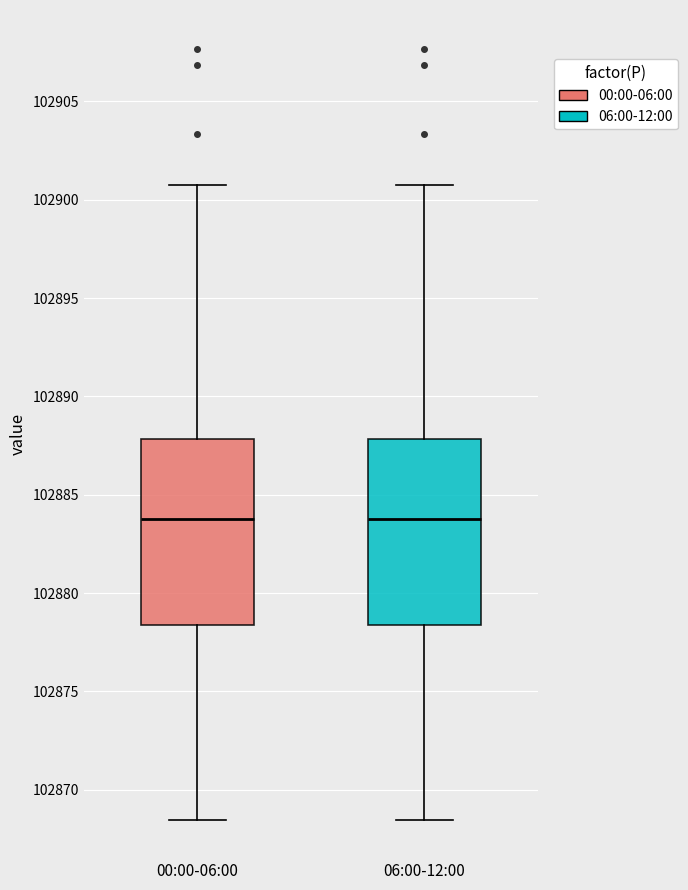

Reading left to right, transcribe this box plot: for each box, give where its median line is, the range the box spans, and where its two whiskers end, as read against the y-axis. The values are not printed on the chart, so give them approximately, as read against the axis.

00:00-06:00: median 102884.0, box 102878.5 to 102888.0, whiskers 102868.5 to 102901.0
06:00-12:00: median 102884.0, box 102878.5 to 102888.0, whiskers 102868.5 to 102901.0